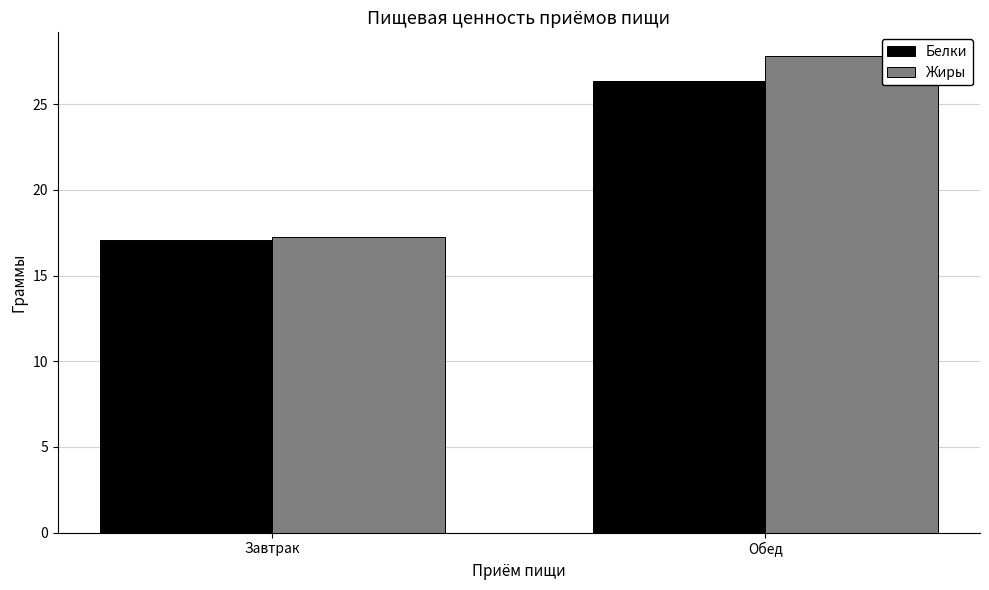

Count the number of data series in this chart.

2